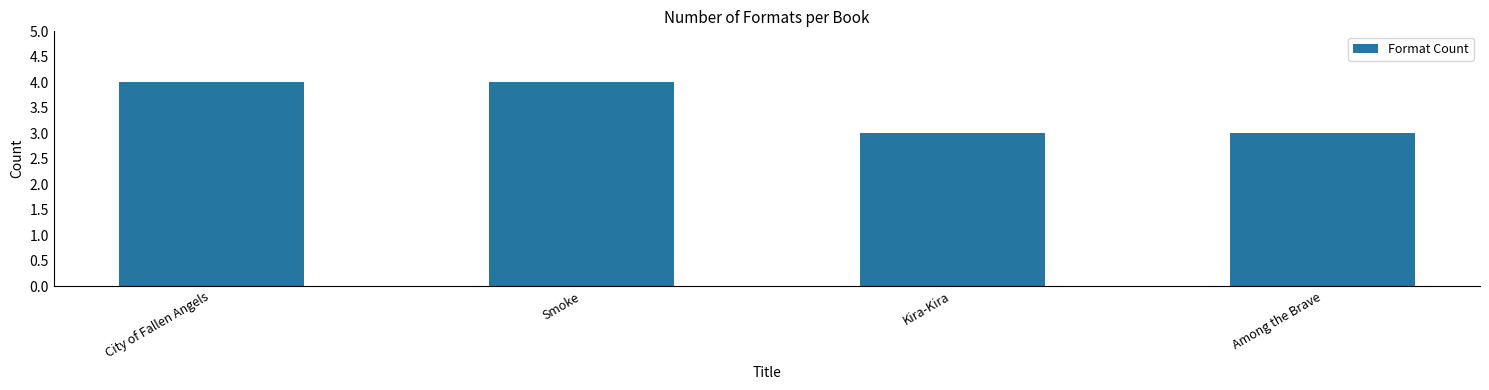

What is the greatest value displayed?

4